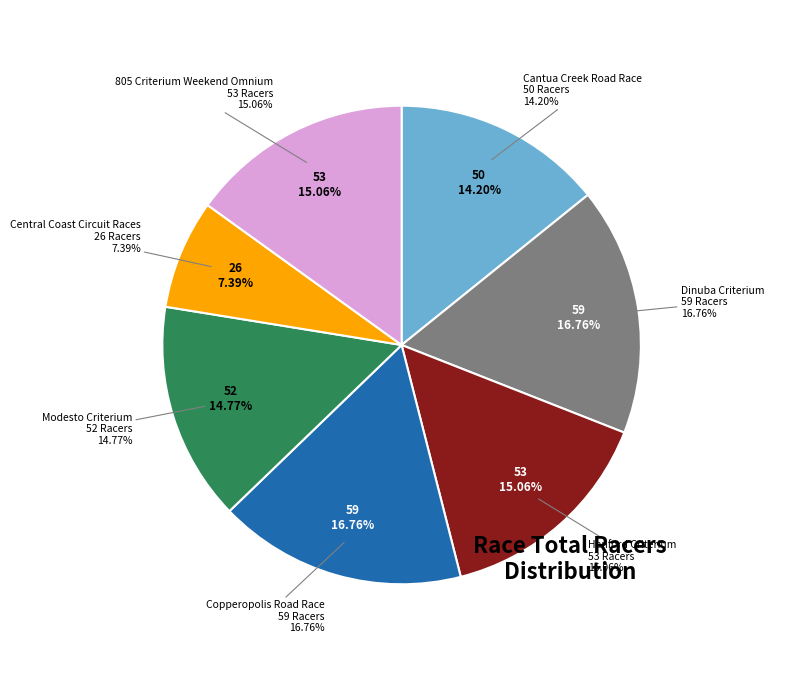

Which slice is the largest?

Dinuba Criterium